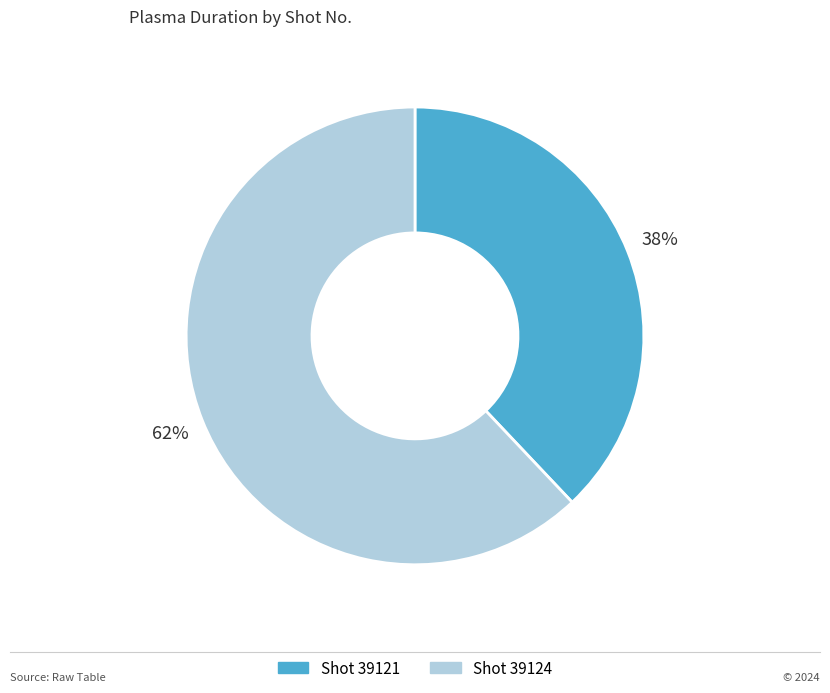

Is there a majority slice in this chart?

Yes